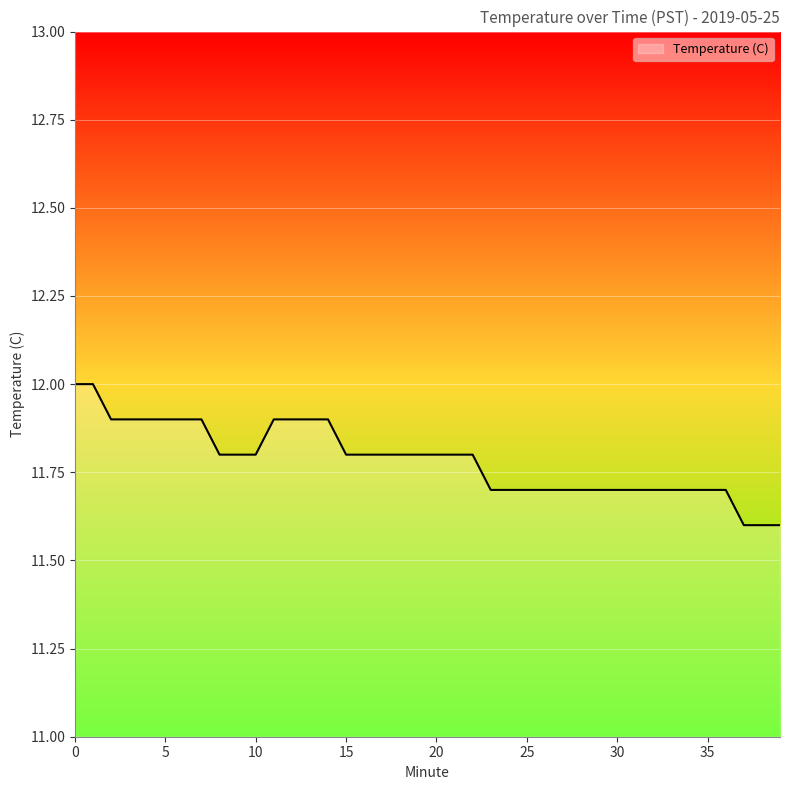

Count the number of data series in this chart.

1